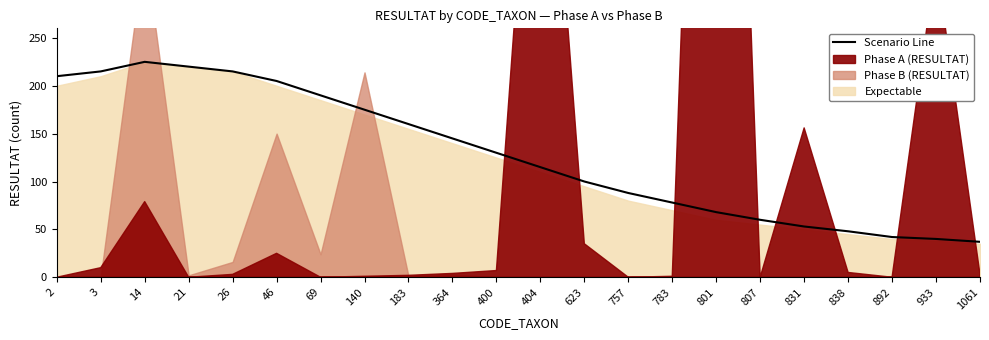

Where is the data nearest to the value 131?

400